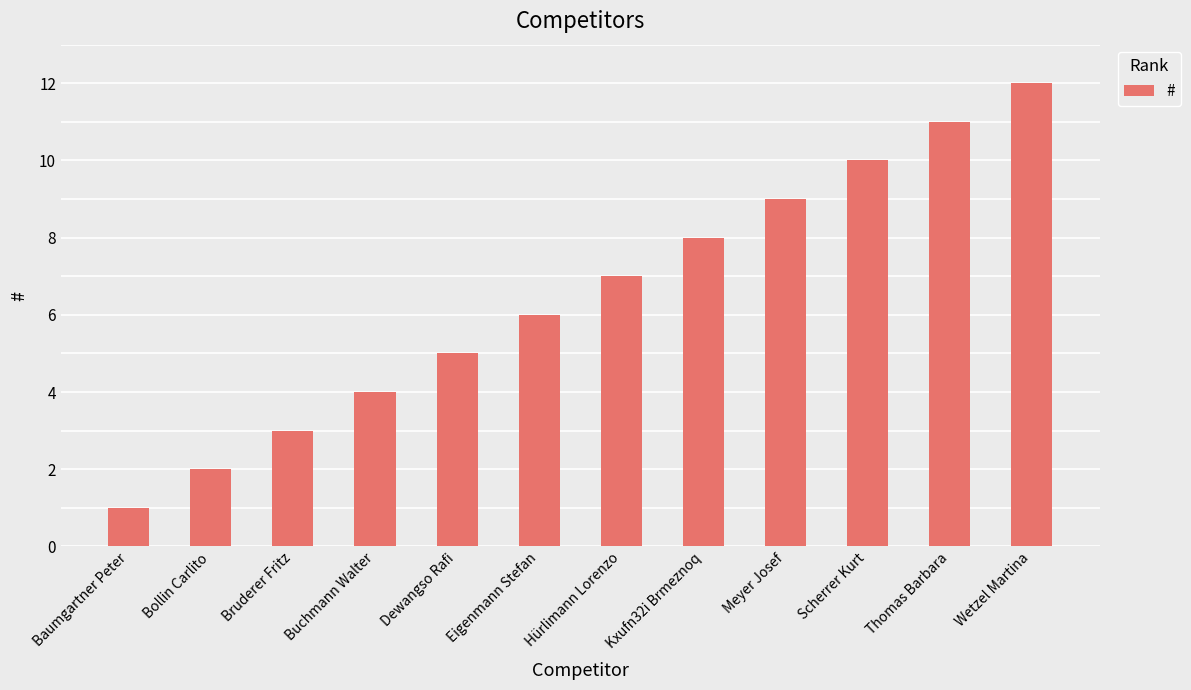

What is the greatest value displayed?

12